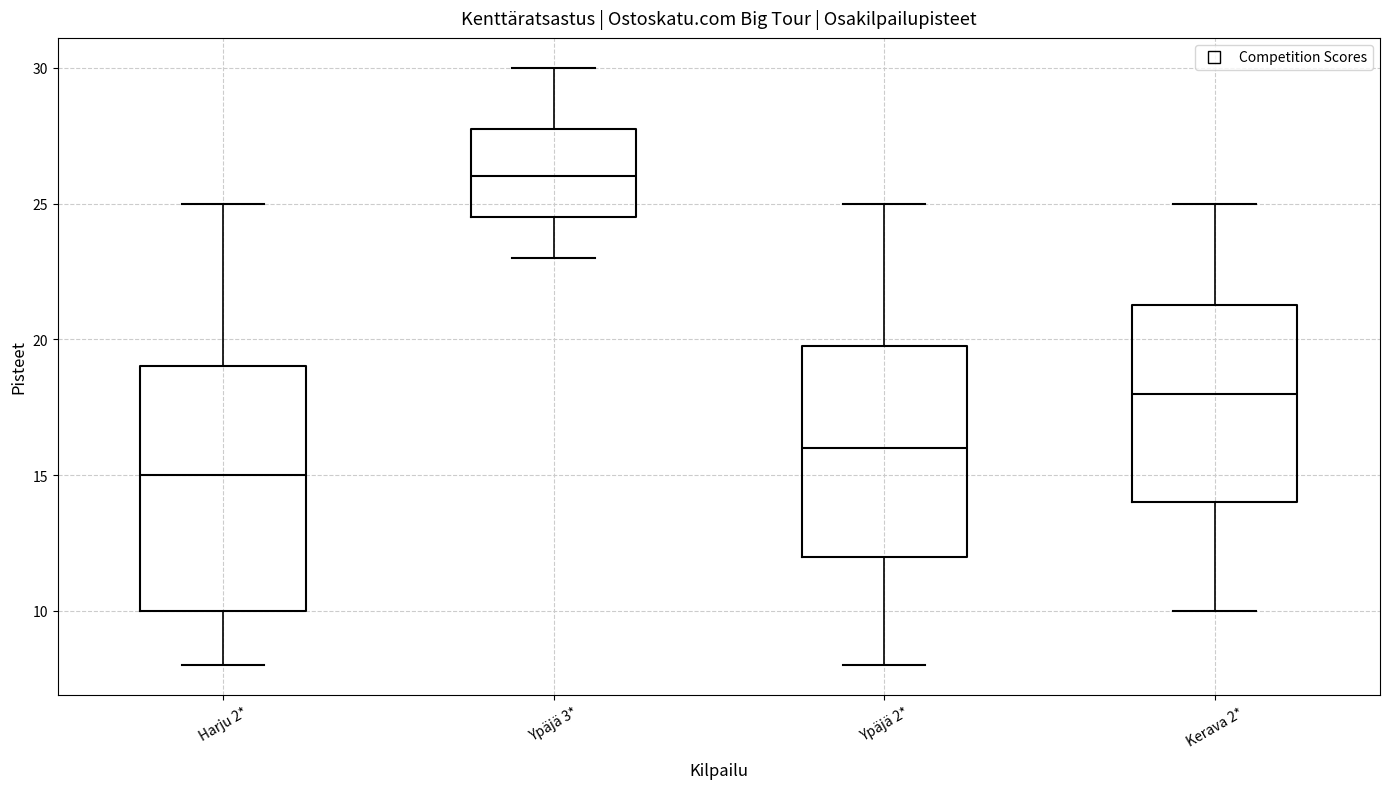

Which box's median line is the highest?

Ypäjä 3*